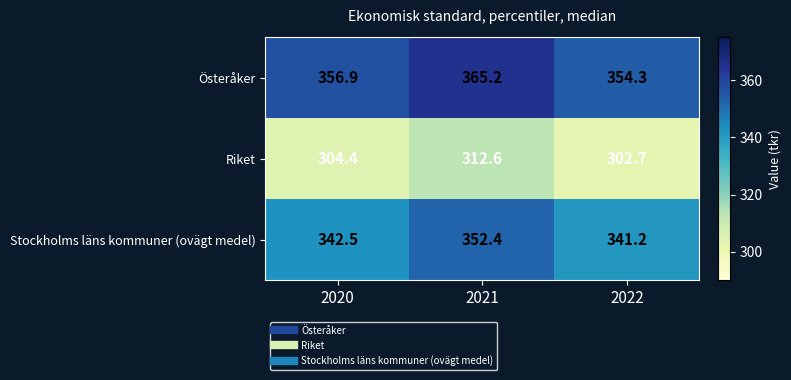

Count the number of categories in the chart.

3